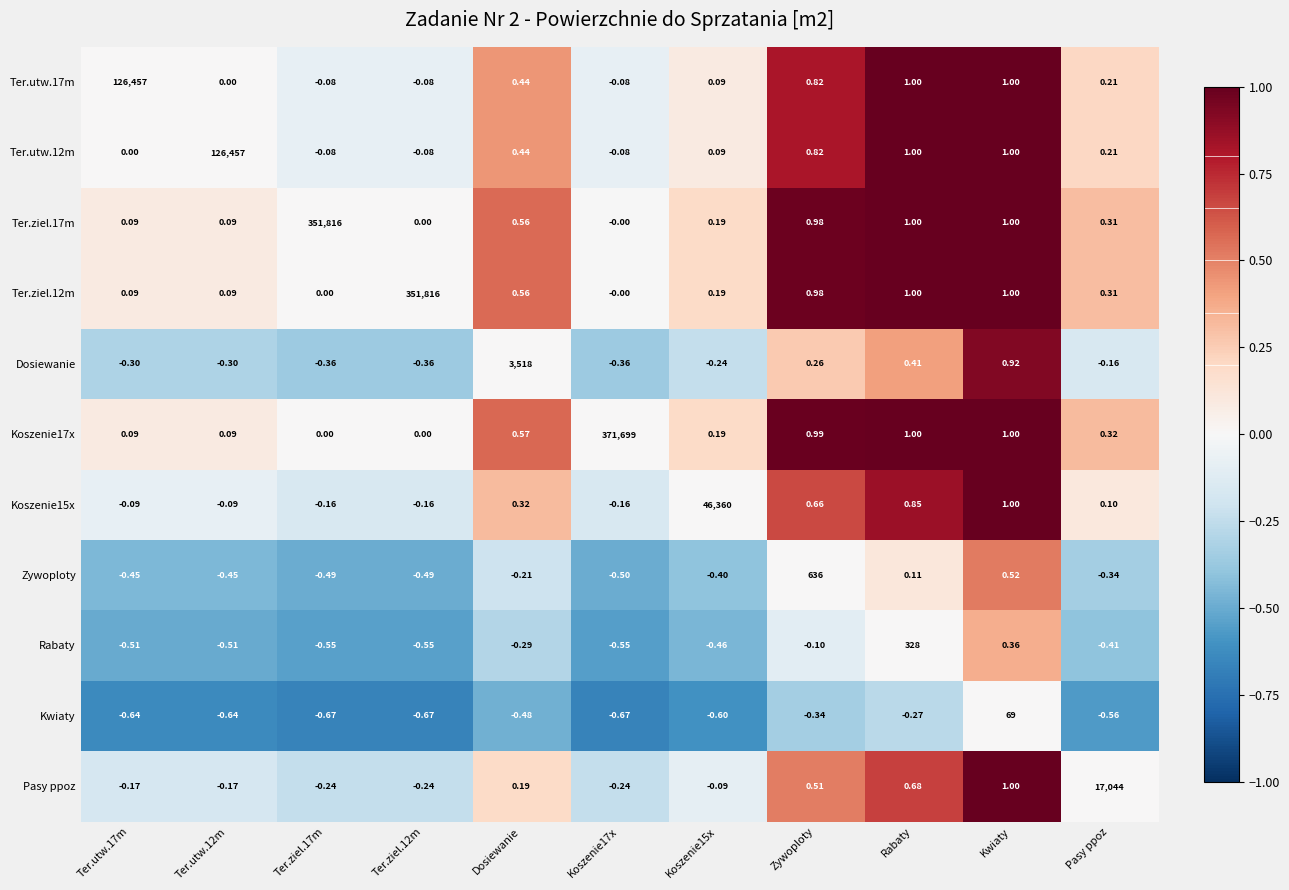

How many data points in Dosiewanie are less than 0?

7